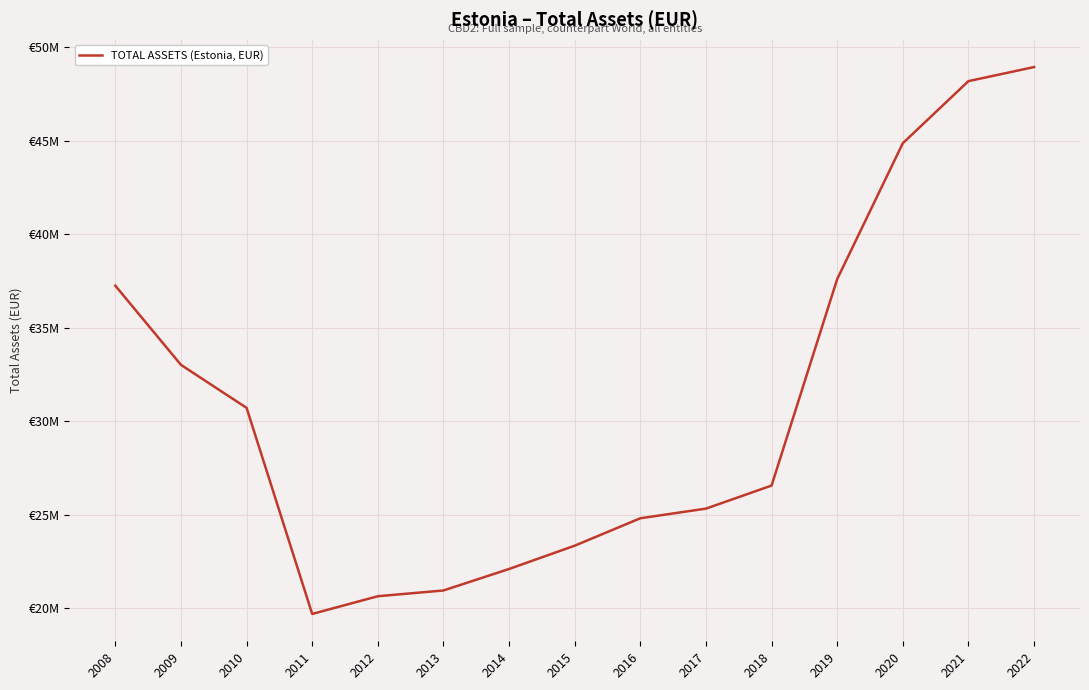

What is the ratio of the value at 2019 to the value at 2021?

0.8